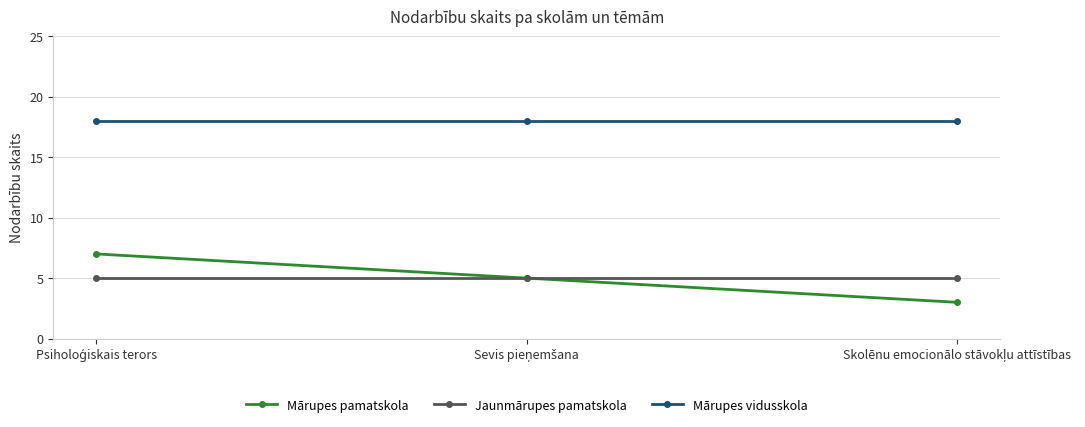

What is the highest value of the Jaunmārupes pamatskola series?

5